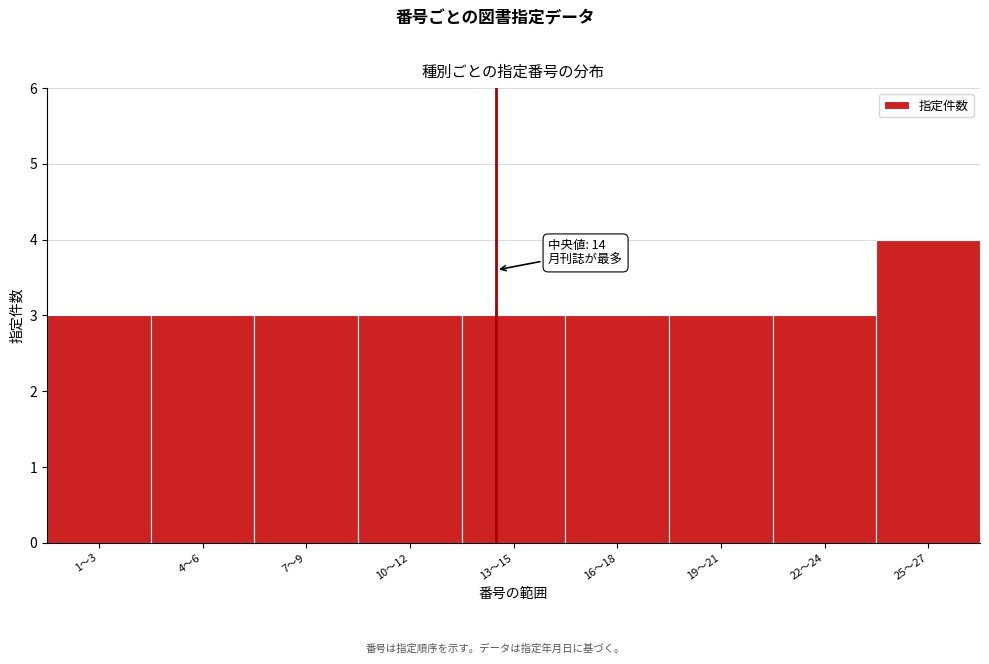

Reading right to left, extract all data points from this chart.

25〜27=4	22〜24=3	19〜21=3	16〜18=3	13〜15=3	10〜12=3	7〜9=3	4〜6=3	1〜3=3